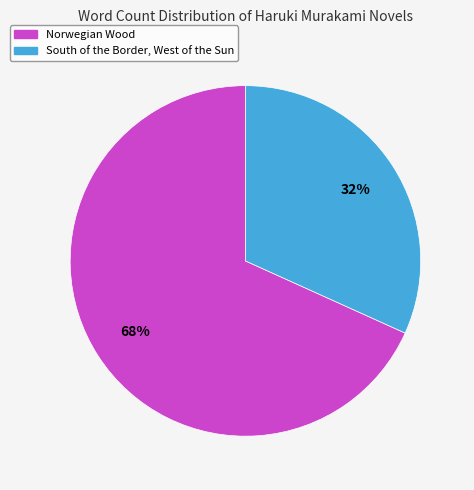

To the nearest percent, what percentage of the pie is Norwegian Wood?

68%